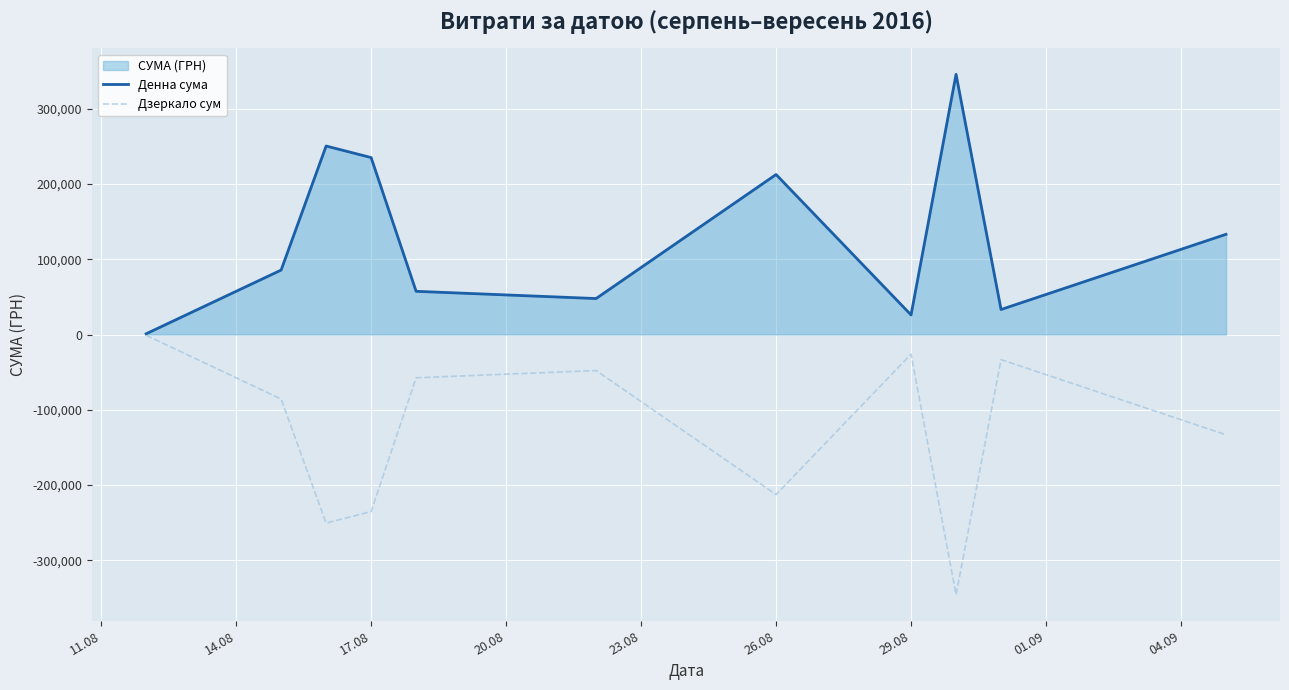

What is the difference between the highest and lowest values at 26.08?

425190.4